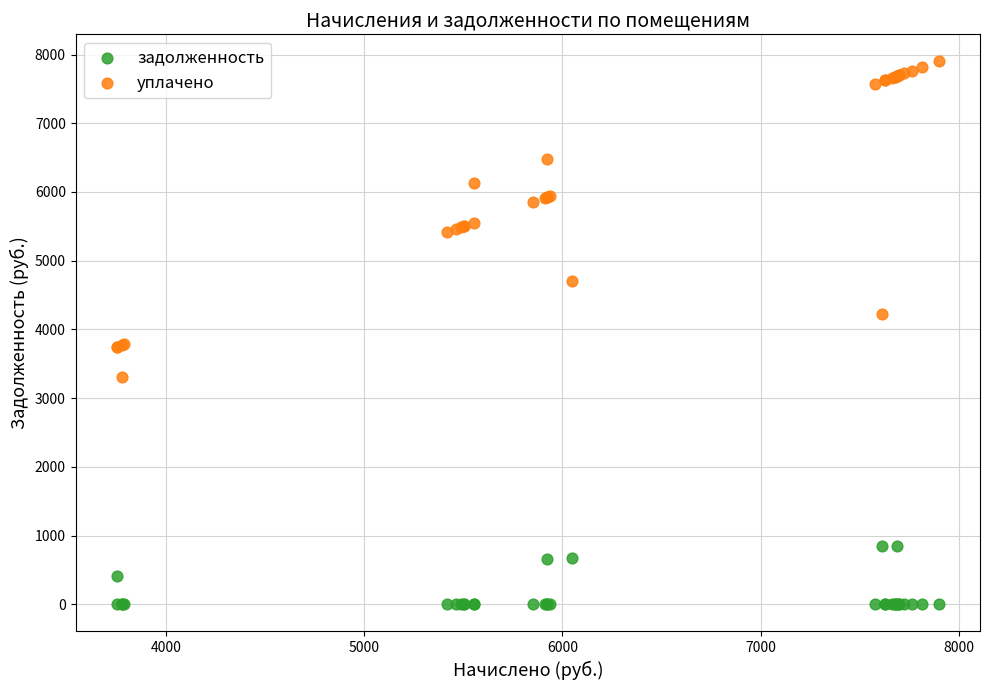

Which series reaches the minimum Y coordinate?

задолженность